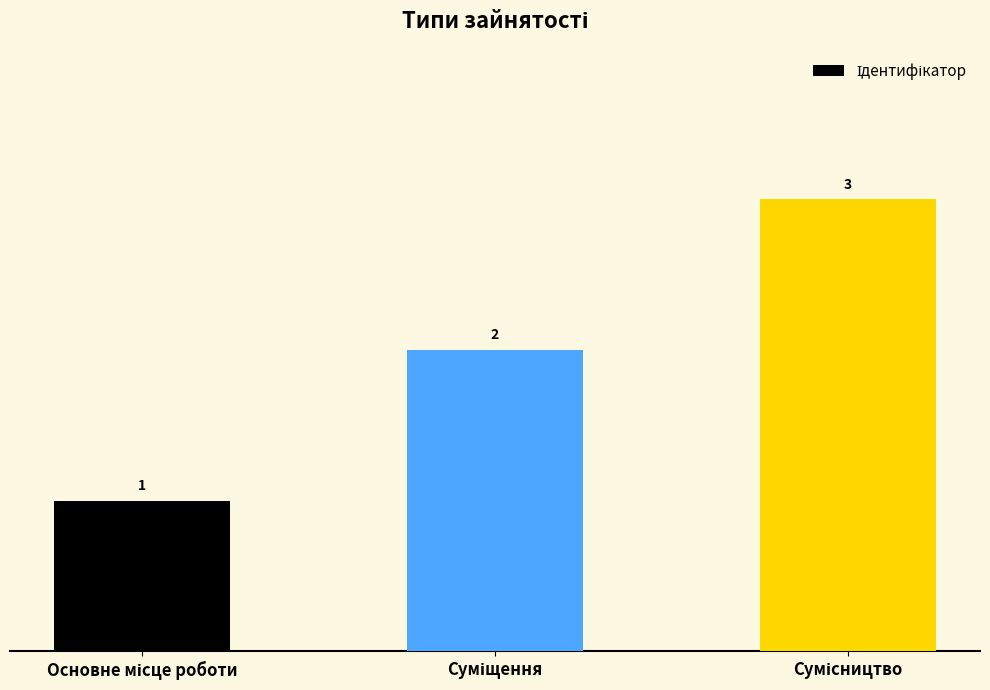

Count the values in the range 1 to 3.

3